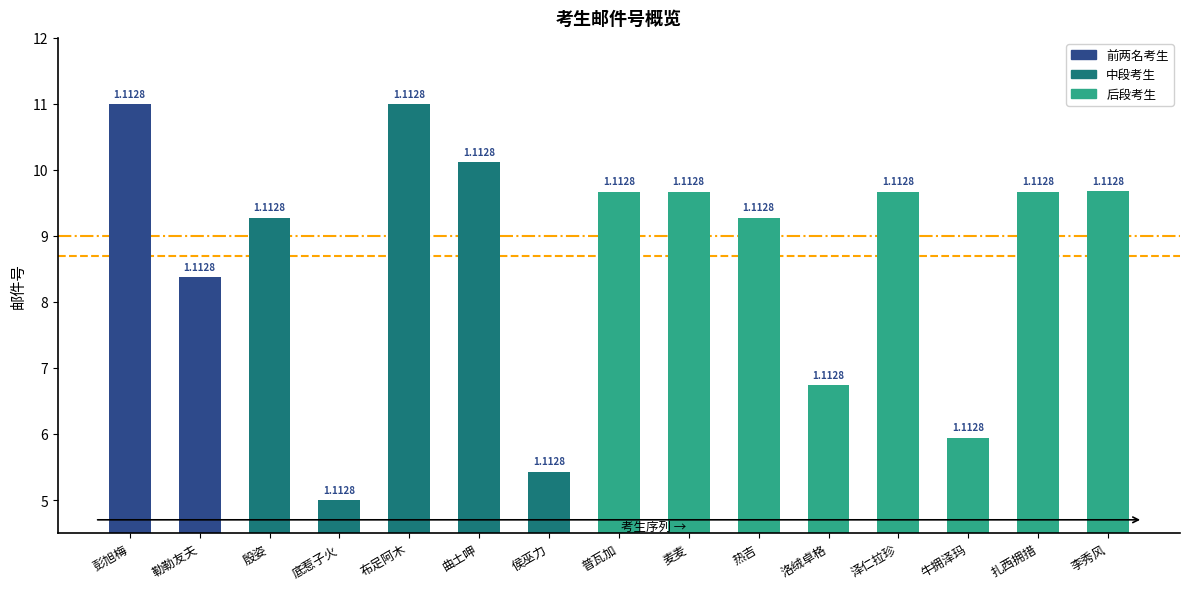

Are the bars horizontal?

No